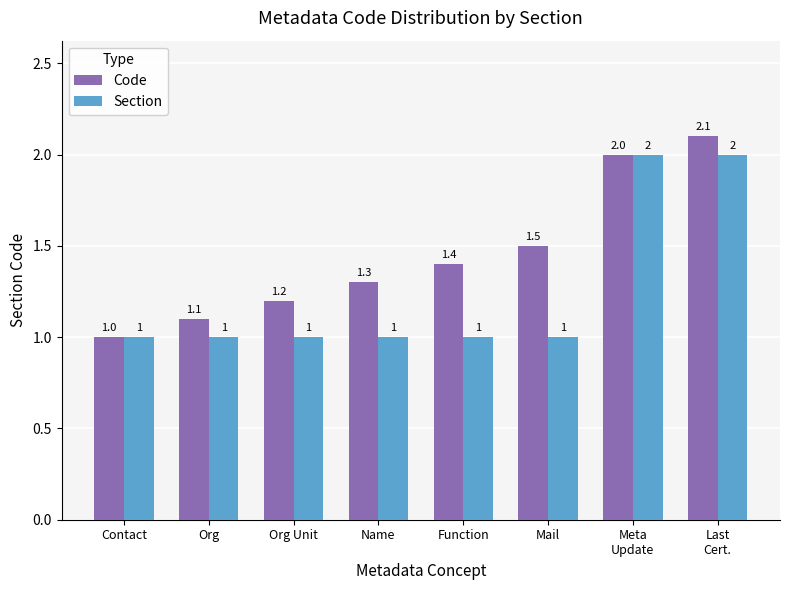

What is the difference between the maximum and minimum values in the Section series?

1.0